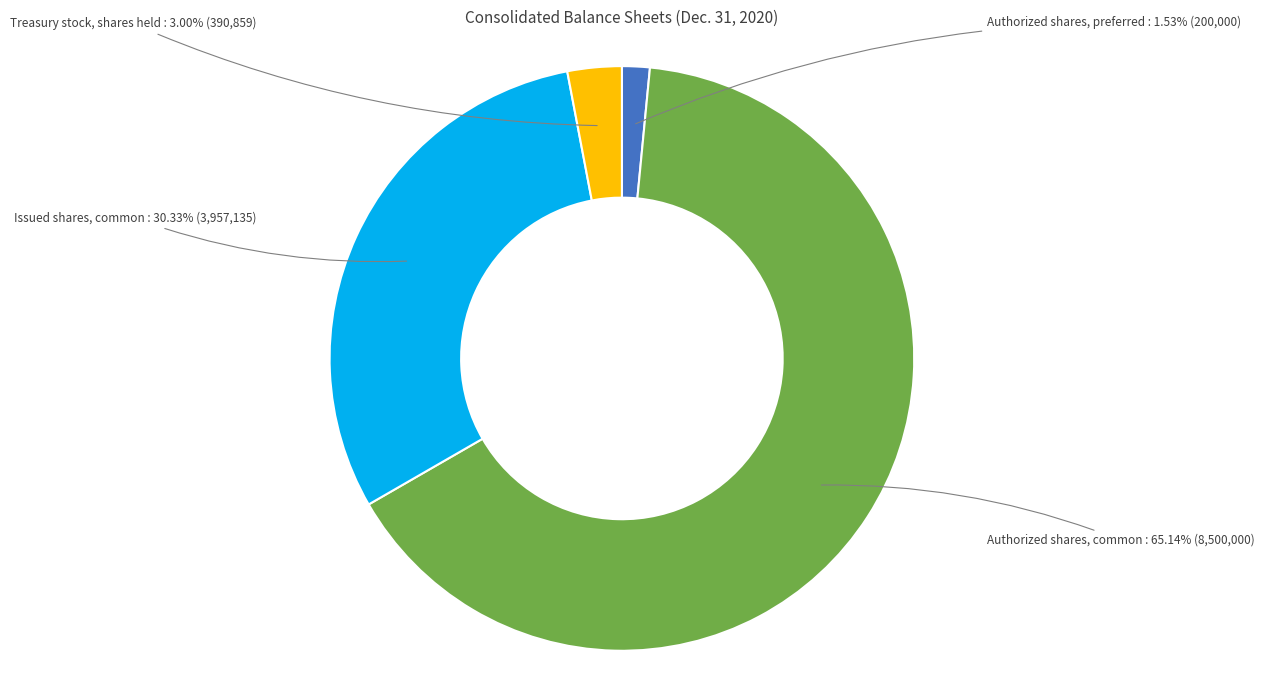

Rank the categories by value from highest to lowest.

Authorized shares, common, Issued shares, common, Treasury stock, shares held, Authorized shares, preferred